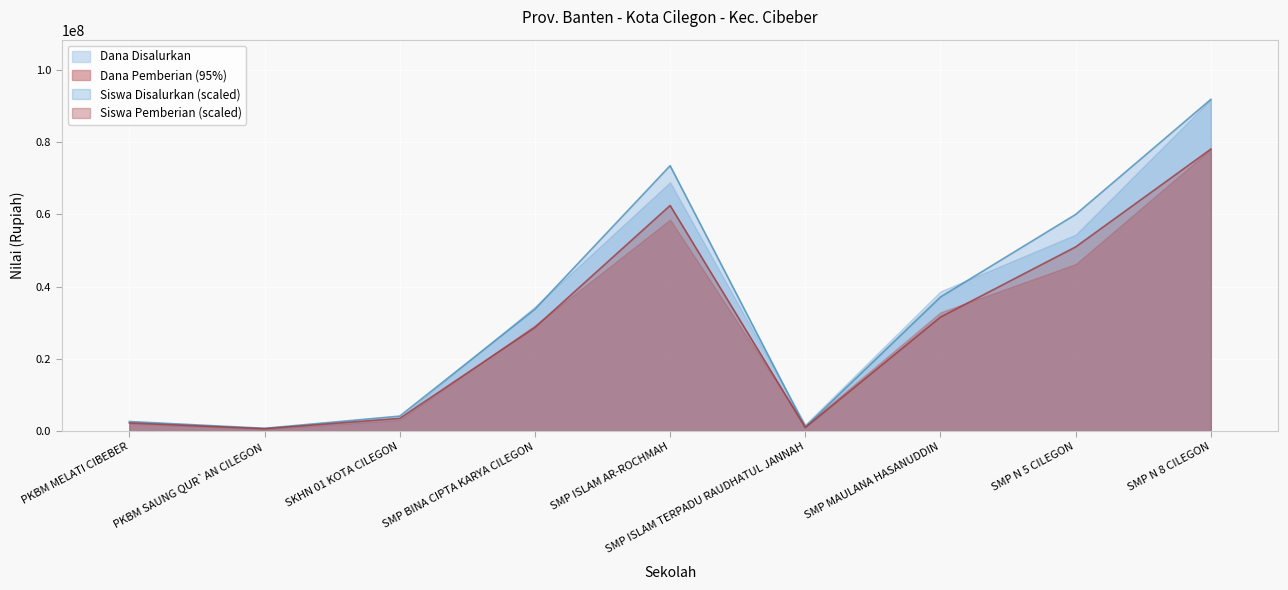

What is the minimum value shown in the chart?

513774.7